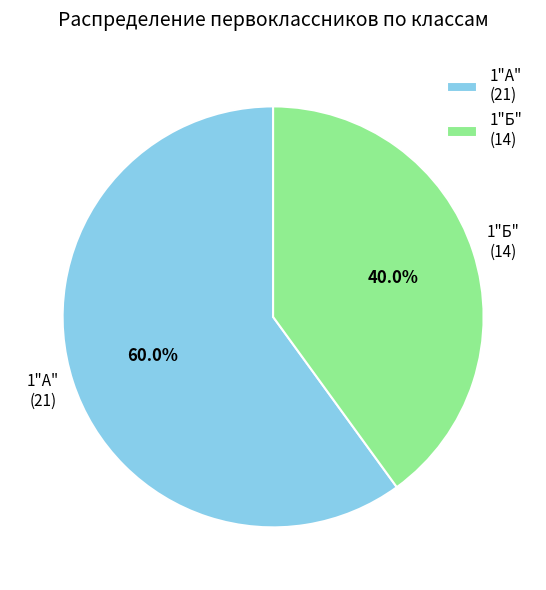

Combined, do 1"А" and 1"Б" account for over 50%?

Yes